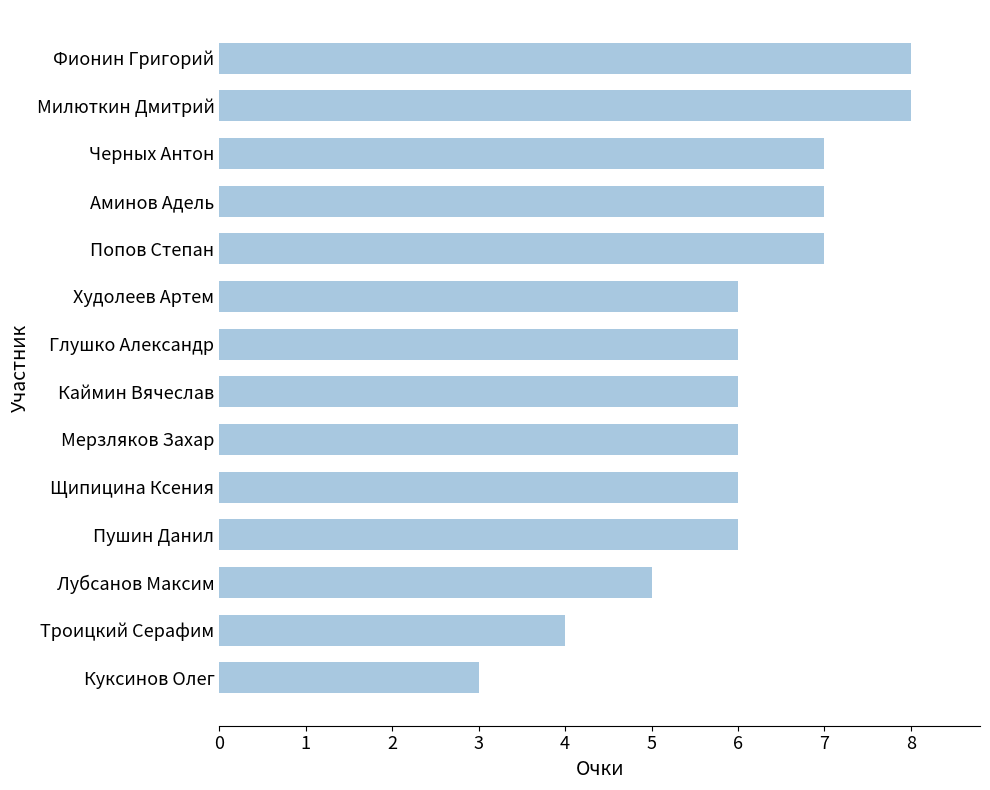

Which category has the lowest value across all series?

Куксинов Олег